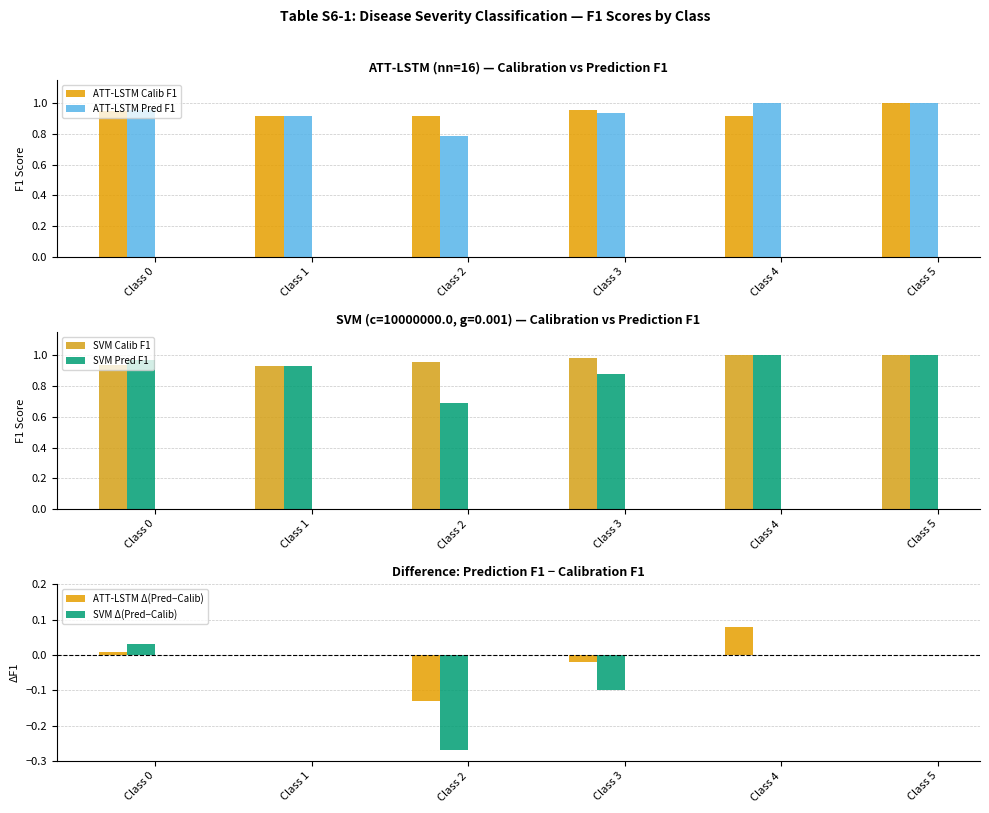

Reading right to left, what are all the values shown in this chart?

ATT-LSTM Calib F1: Class 5=1.0	Class 4=0.9	Class 3=1.0	Class 2=0.9	Class 1=0.9	Class 0=0.9
ATT-LSTM Pred F1: Class 5=1.0	Class 4=1.0	Class 3=0.9	Class 2=0.8	Class 1=0.9	Class 0=1.0
SVM Calib F1: Class 5=1.0	Class 4=1.0	Class 3=1.0	Class 2=1.0	Class 1=0.9	Class 0=0.9
SVM Pred F1: Class 5=1.0	Class 4=1.0	Class 3=0.9	Class 2=0.7	Class 1=0.9	Class 0=1.0
ATT-LSTM Δ(Pred−Calib): Class 5=0.0	Class 4=0.1	Class 3=-0.0	Class 2=-0.1	Class 1=0.0	Class 0=0.0
SVM Δ(Pred−Calib): Class 5=0.0	Class 4=0.0	Class 3=-0.1	Class 2=-0.3	Class 1=0.0	Class 0=0.0